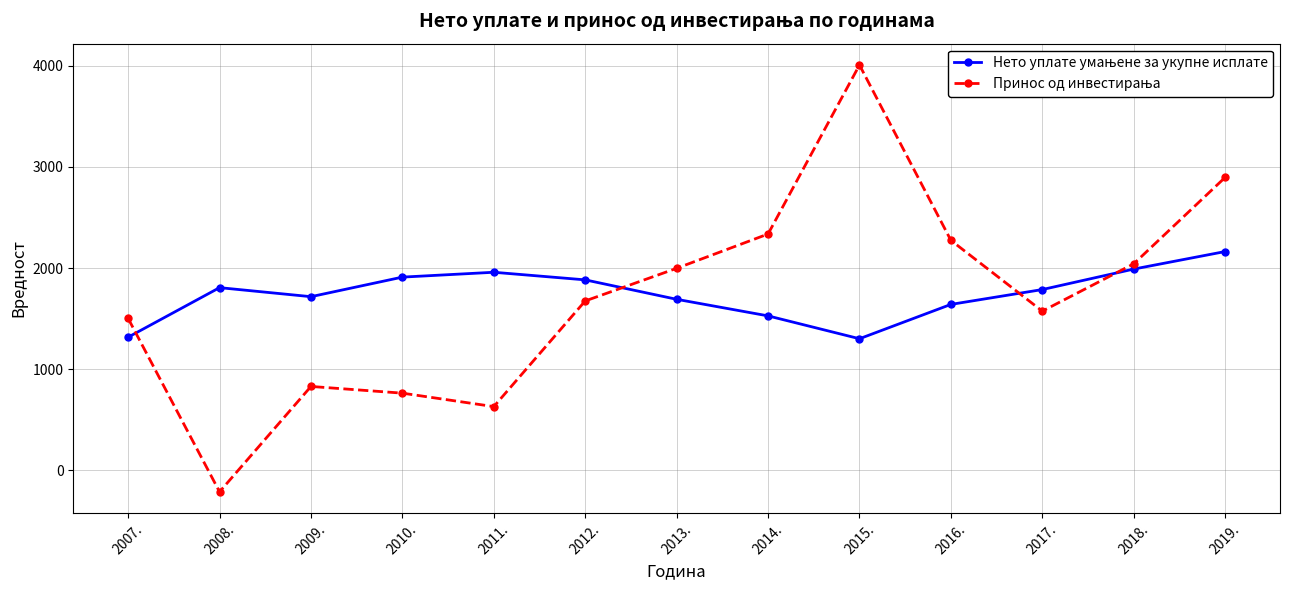

What is the label of the 12th point from the right?

2008.